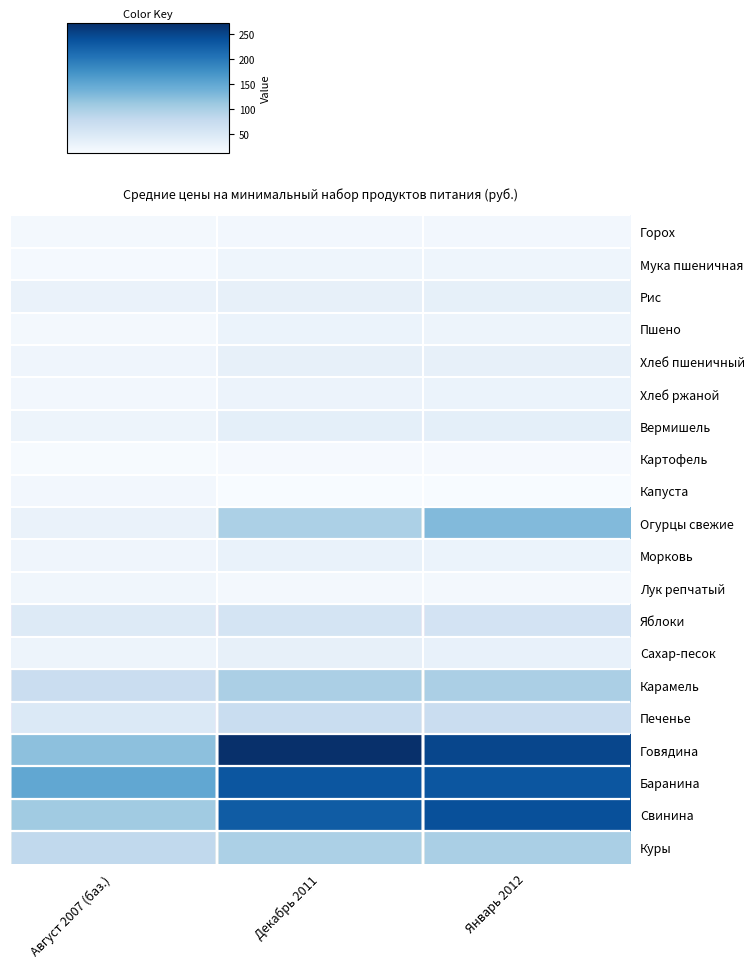

Between Август 2007 (баз.) and Январь 2012, which series saw the biggest shift?

Свинина